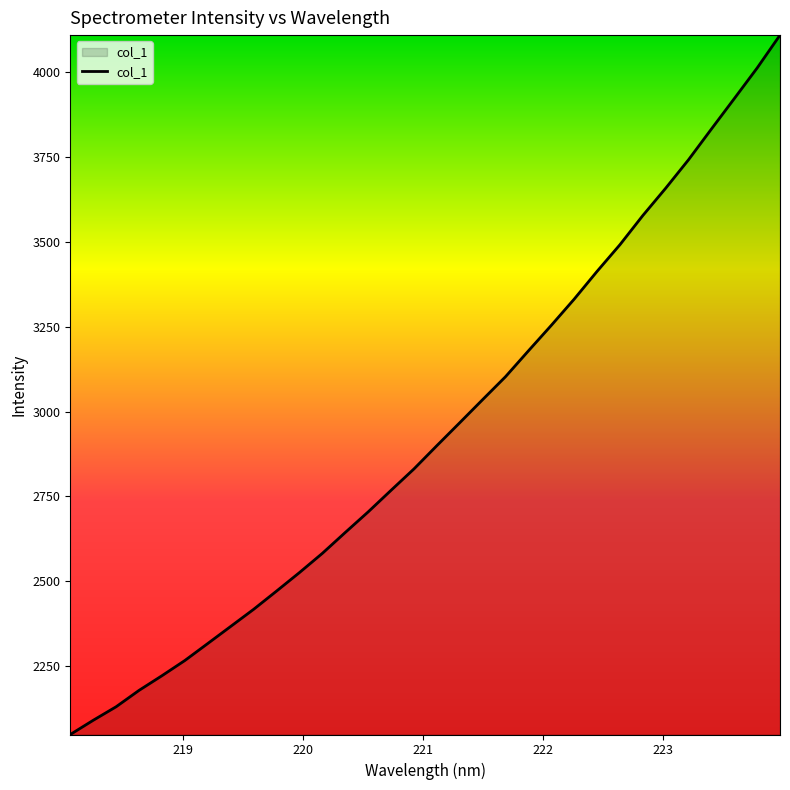

What is the greatest value displayed?

4110.1